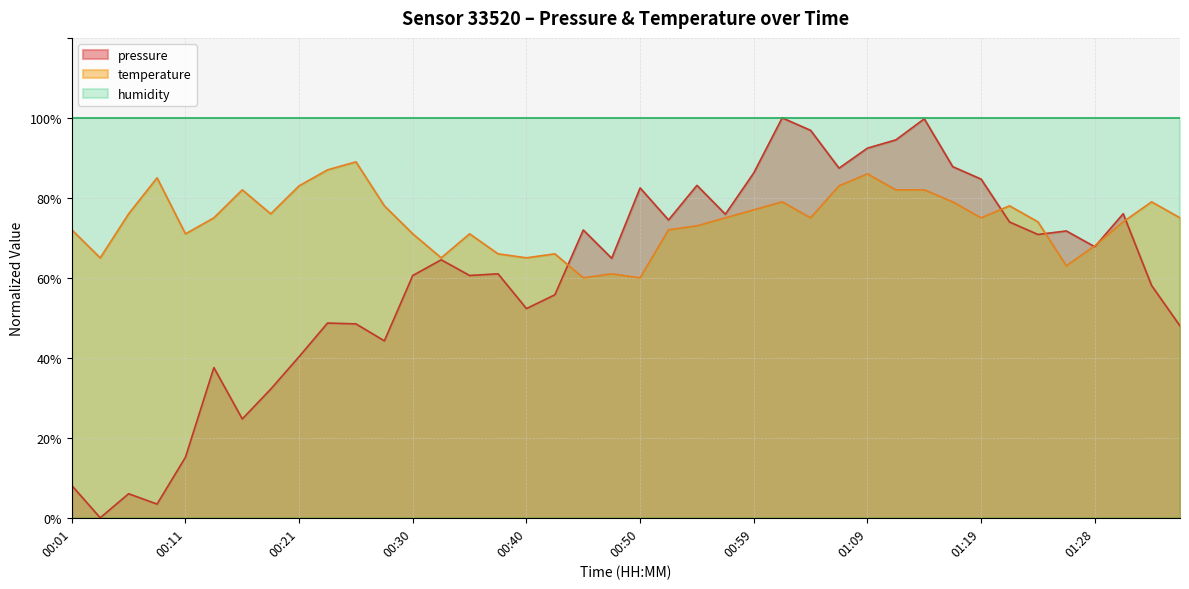

What is the label of the 12th point from the left?

00:28